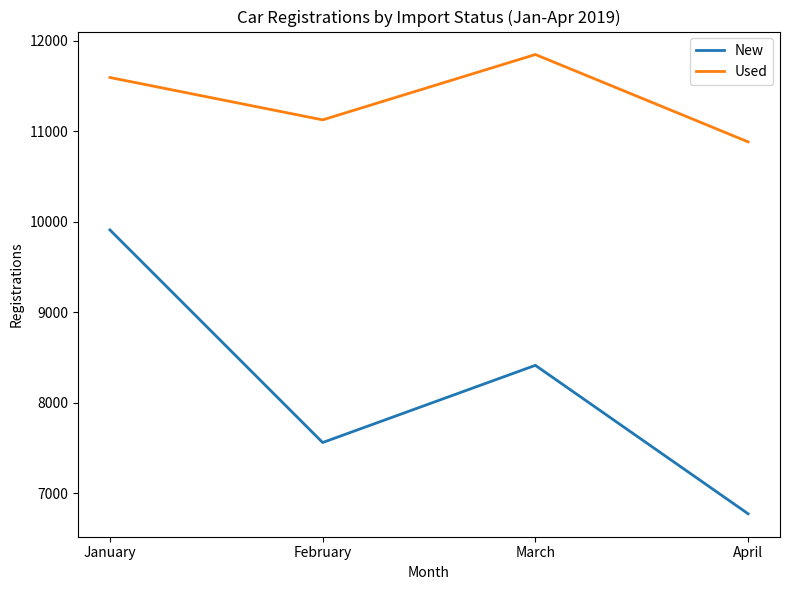

Reading right to left, extract all data points from this chart.

New: April=6775	March=8415	February=7562	January=9911
Used: April=10884	March=11849	February=11127	January=11595